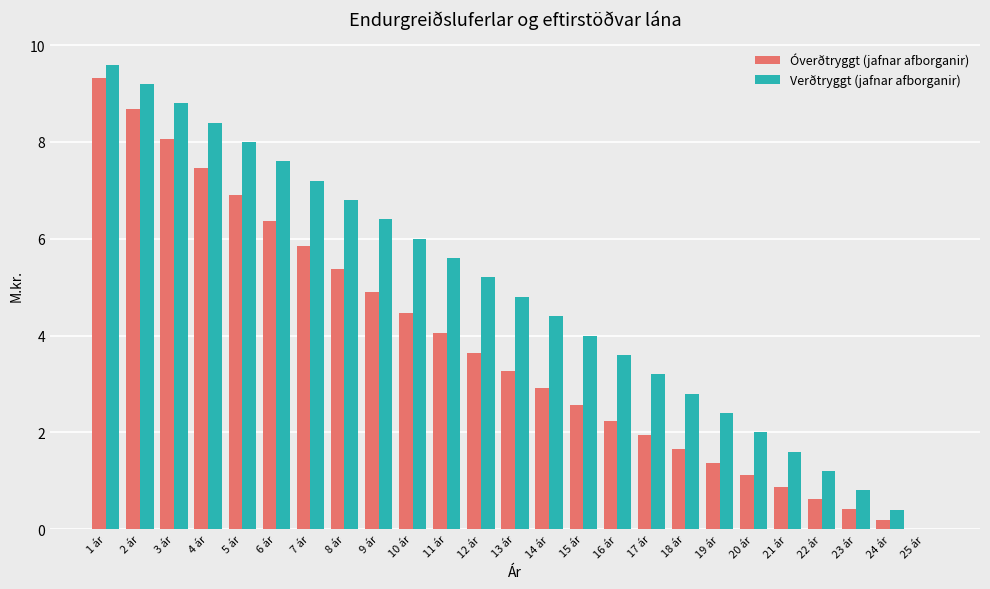

What are all the series names shown in the legend?

Óverðtryggt (jafnar afborganir), Verðtryggt (jafnar afborganir)